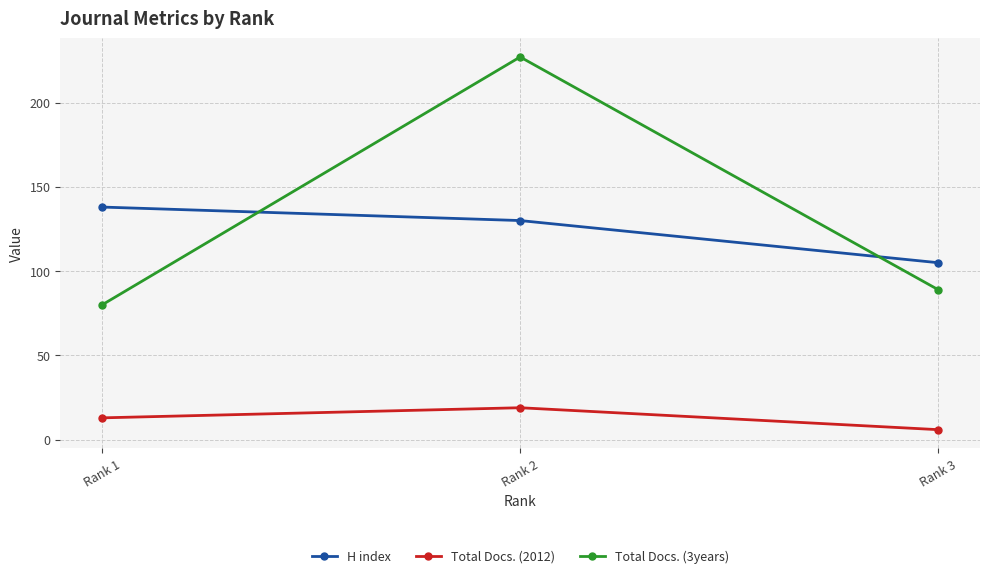

Reading left to right, list all the values displayed in this chart.

H index: Rank 1=138	Rank 2=130	Rank 3=105
Total Docs. (2012): Rank 1=13	Rank 2=19	Rank 3=6
Total Docs. (3years): Rank 1=80	Rank 2=227	Rank 3=89